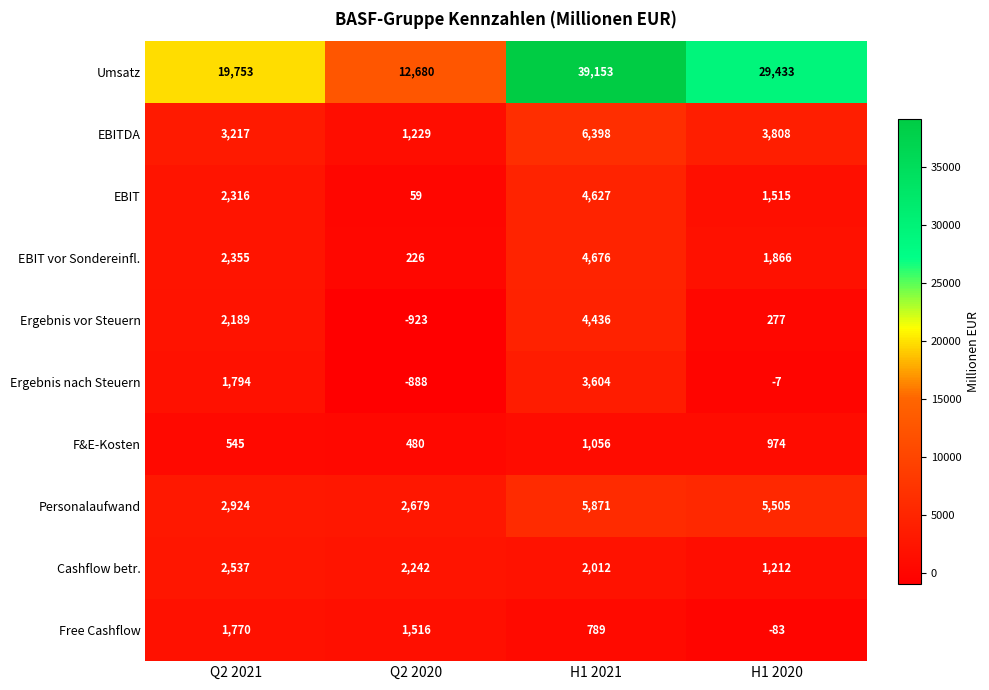

What is the approximate value of EBITDA at H1 2020, to the nearest 50?

3800